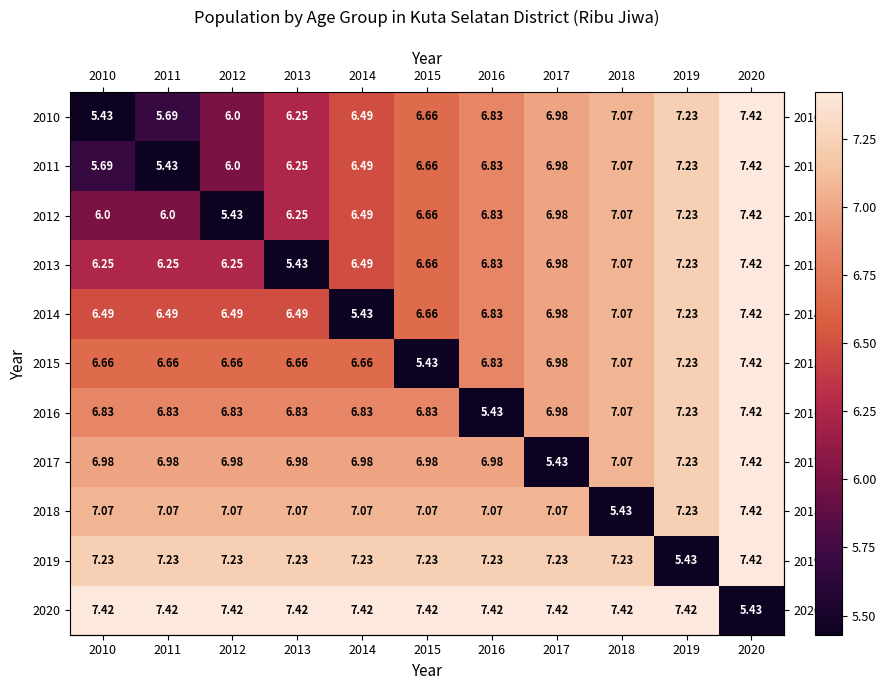

How many categories are shown in the chart?

11